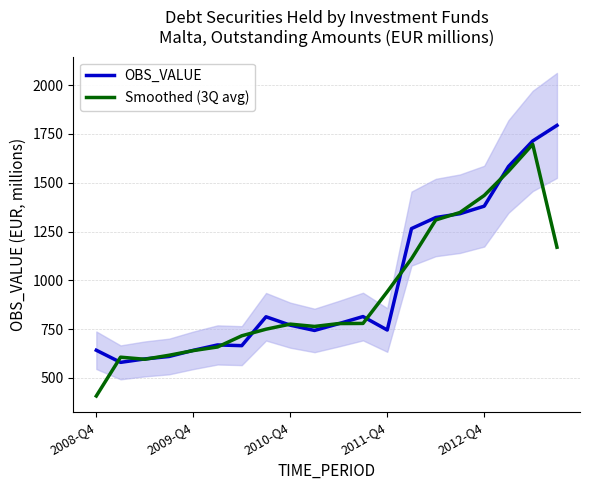

List the series in order of their overall mean, lowest first.

Smoothed (3Q avg), OBS_VALUE